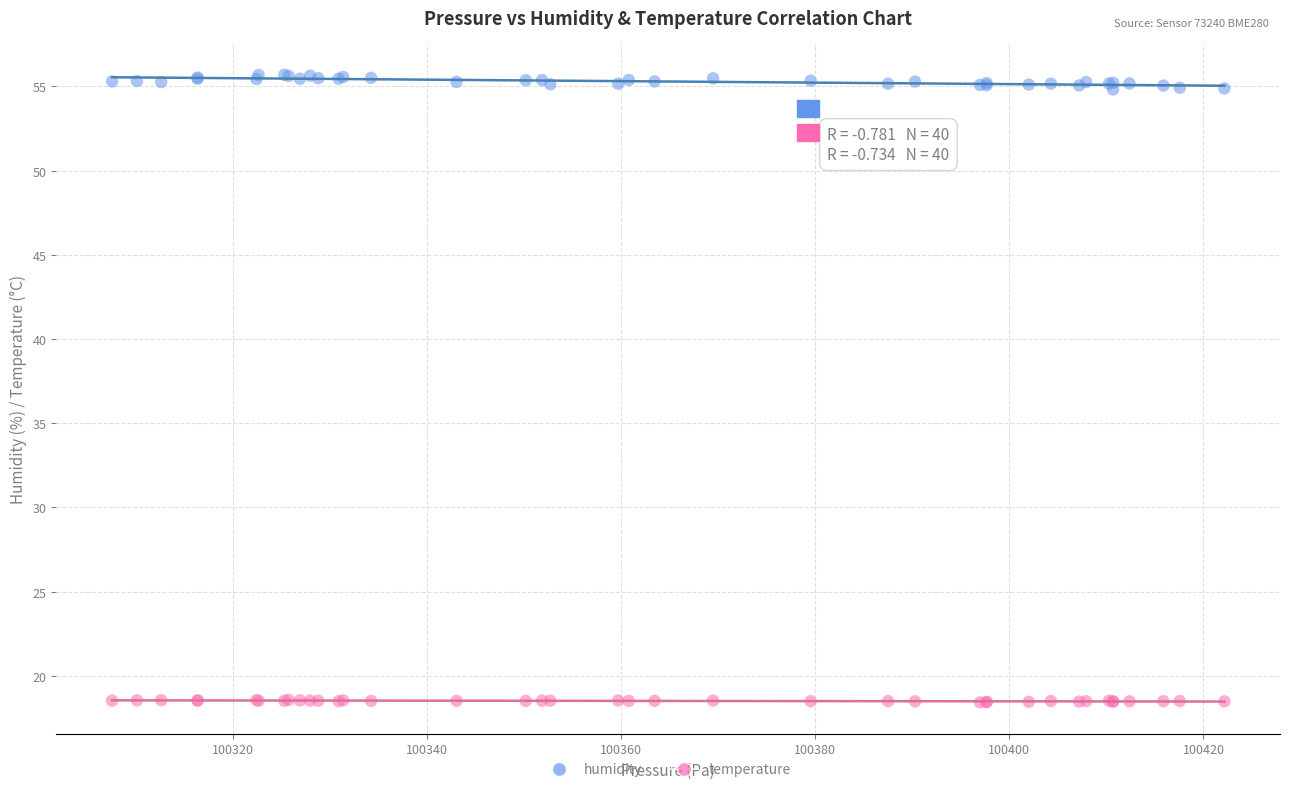

Which series contains the highest Y value?

humidity